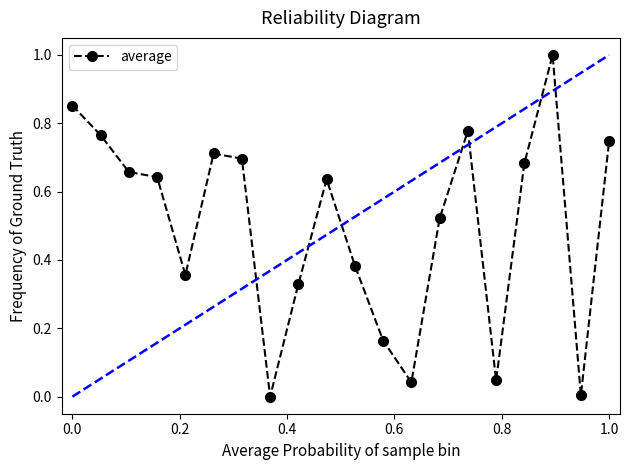

True or false: the data has more than 2 interior local peaks.

True